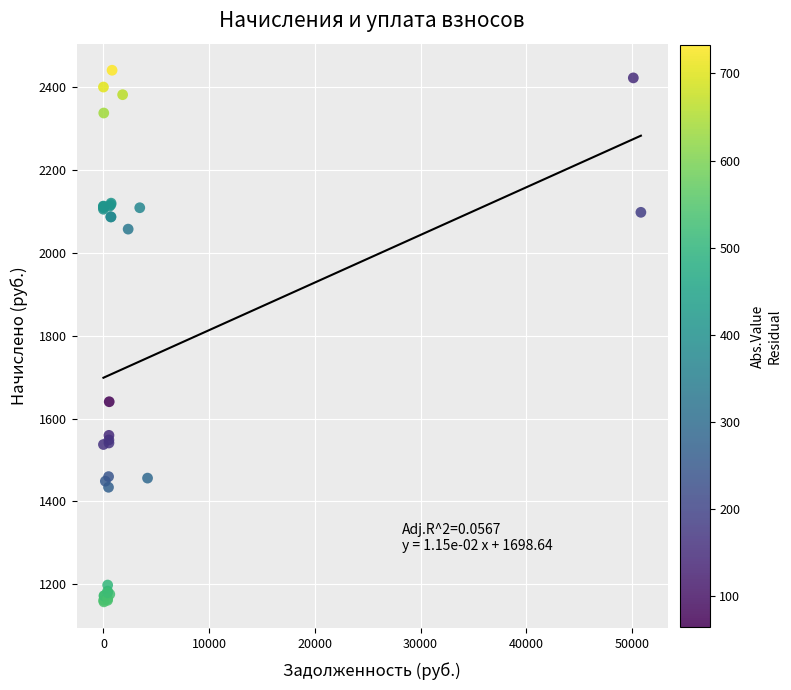

What Y value in the scatter plot is closest to 1799?

1640.7